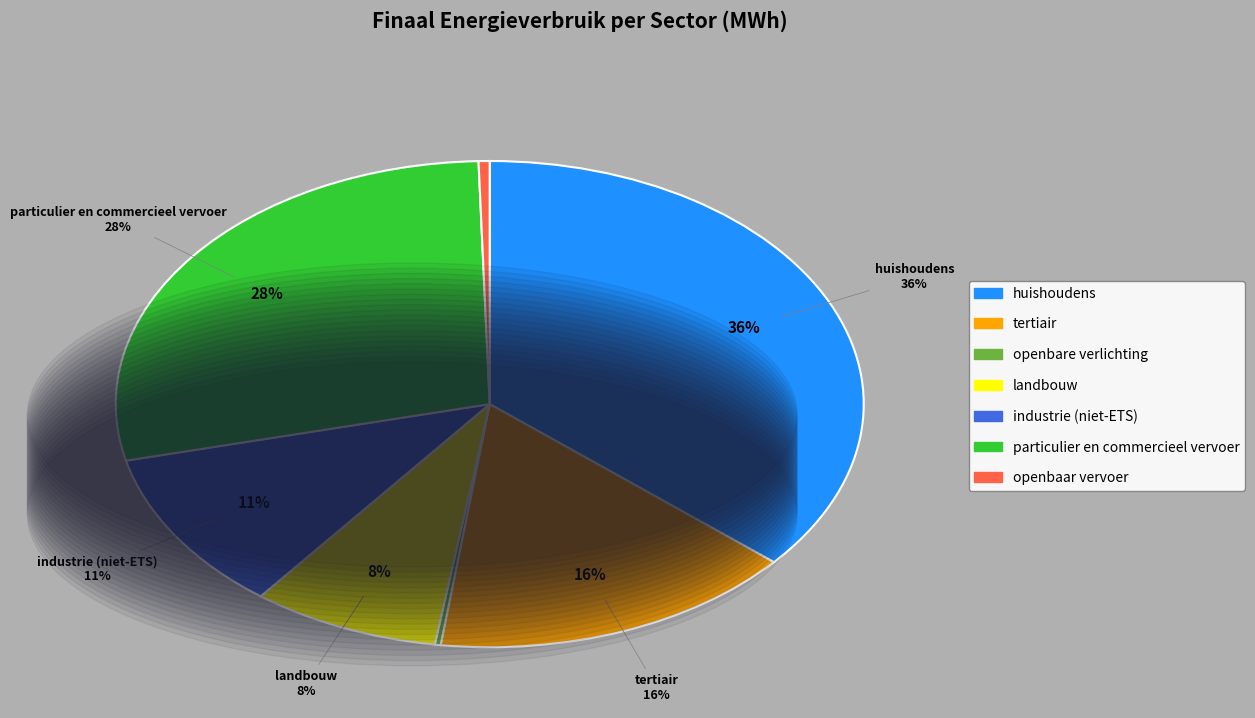

What percentage is NOT represented by tertiair?

84.2%